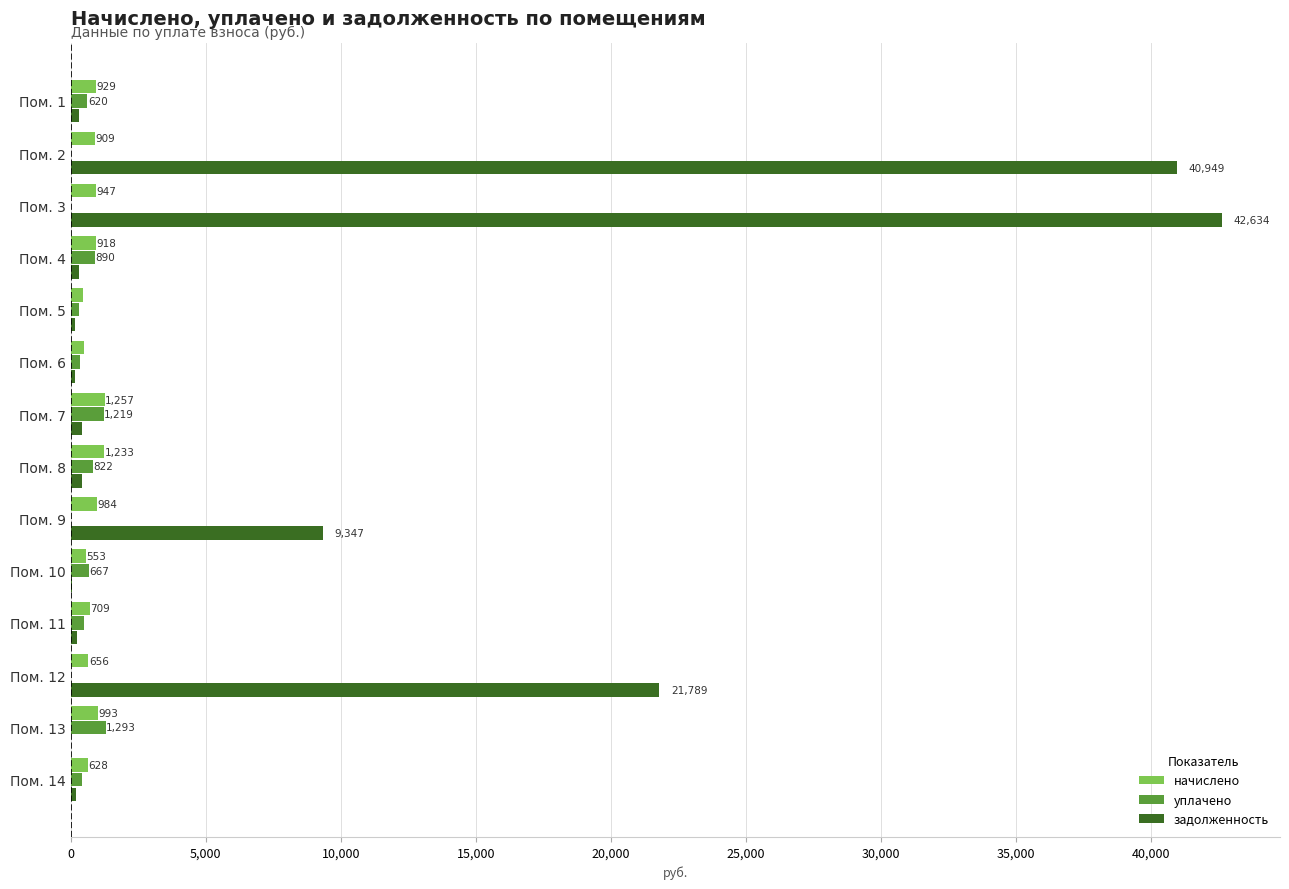

What is the maximum value shown in the chart?

42634.5